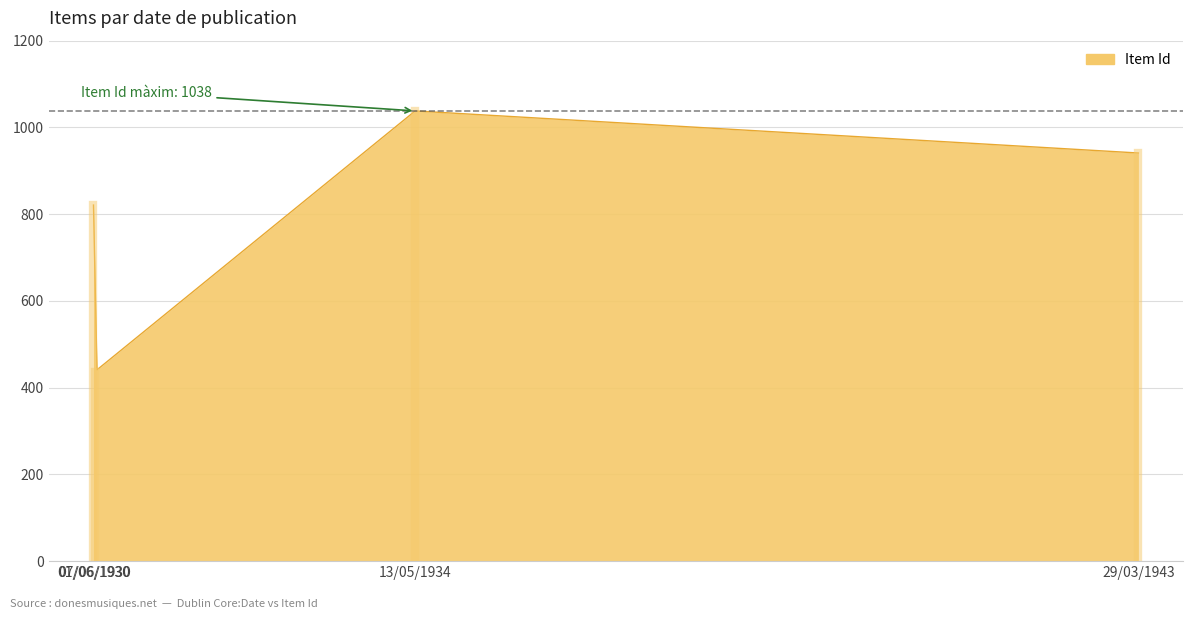

What is the difference between the maximum and minimum values?

596.6